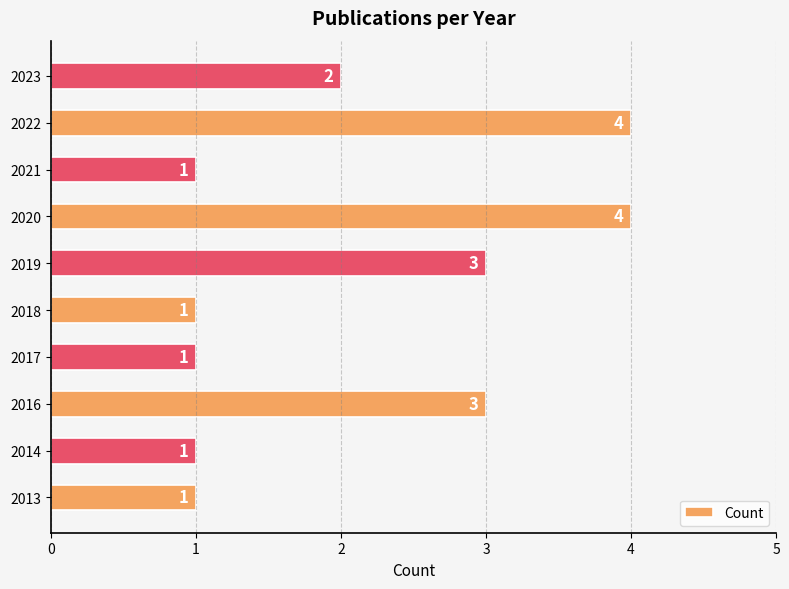

What is the difference between the second highest and second lowest values?

3